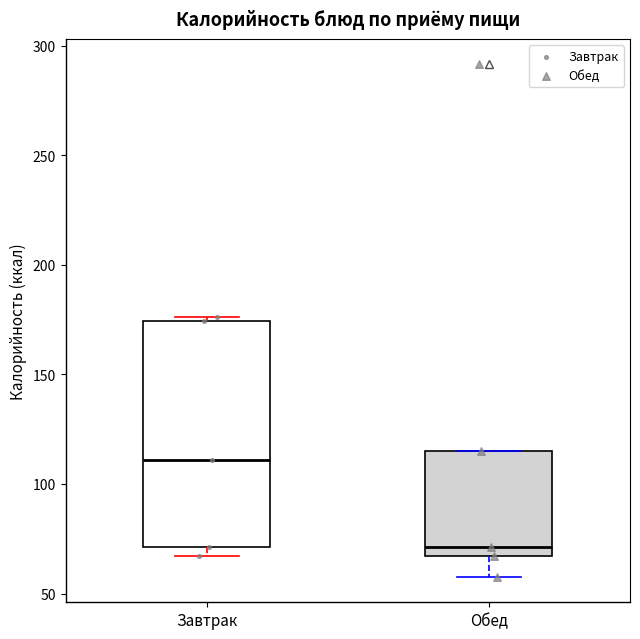

Which box's median line is the highest?

Завтрак